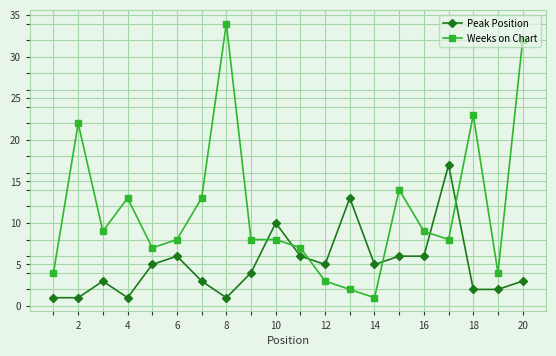

What is the maximum value for Peak Position?

17